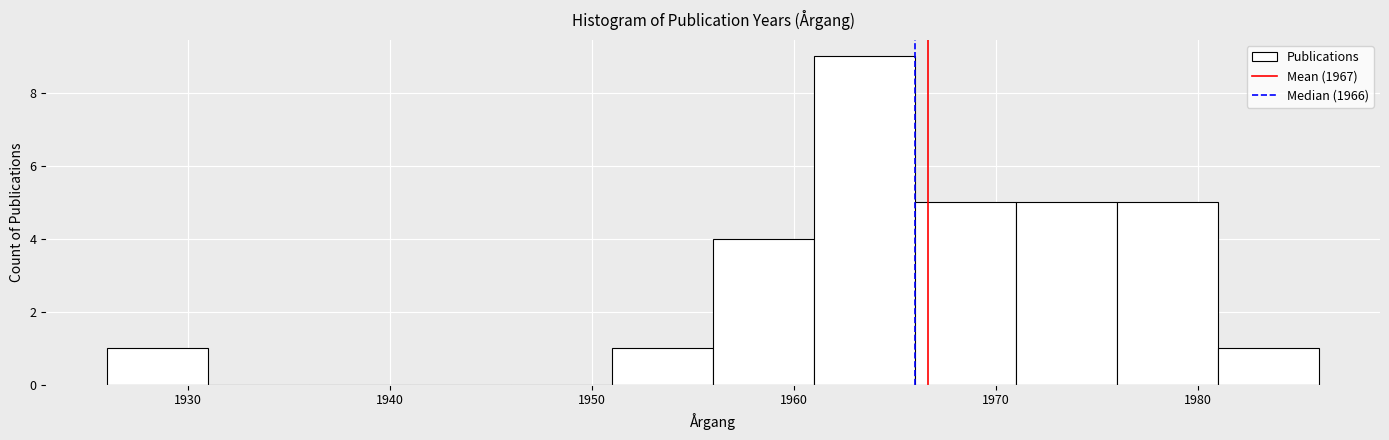

What is the height of the bar covering 1976 to 1981 on the x-axis? The values are not printed on the chart, so give them approximately, as read against the axis.

5